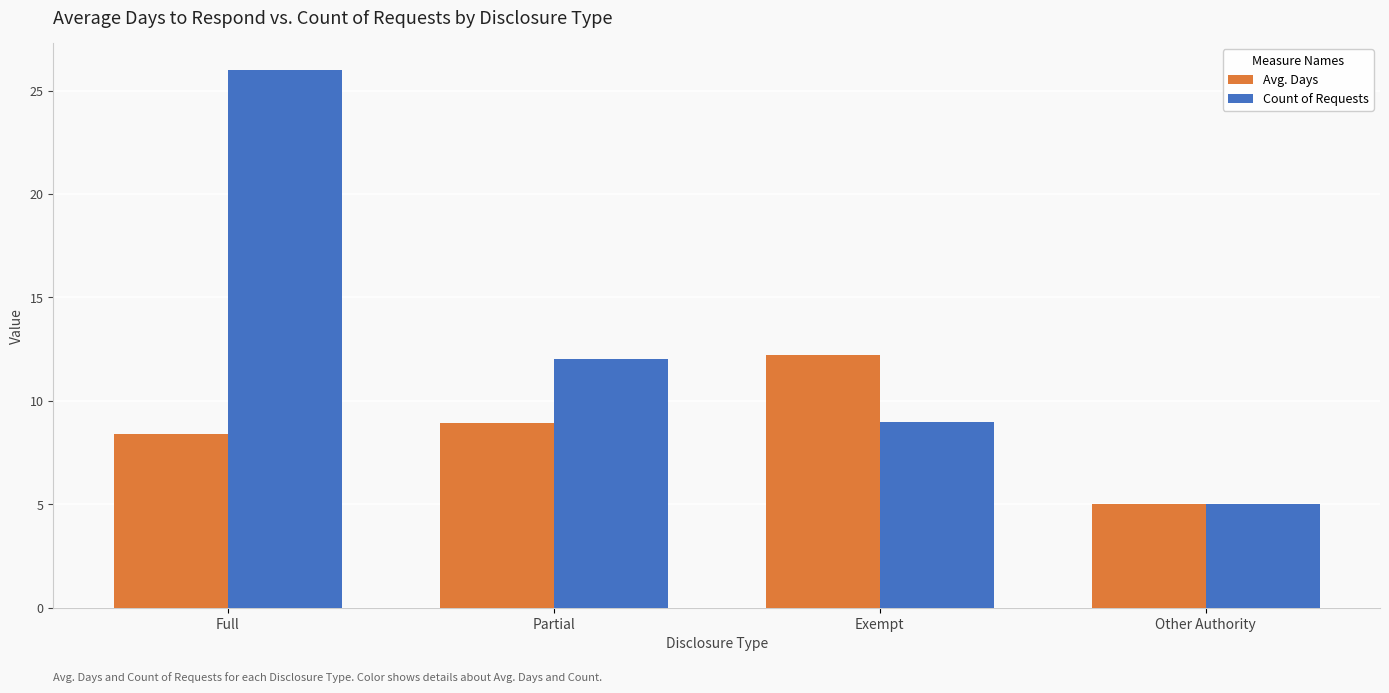

At how many categories does at least one series exceed 10?

3